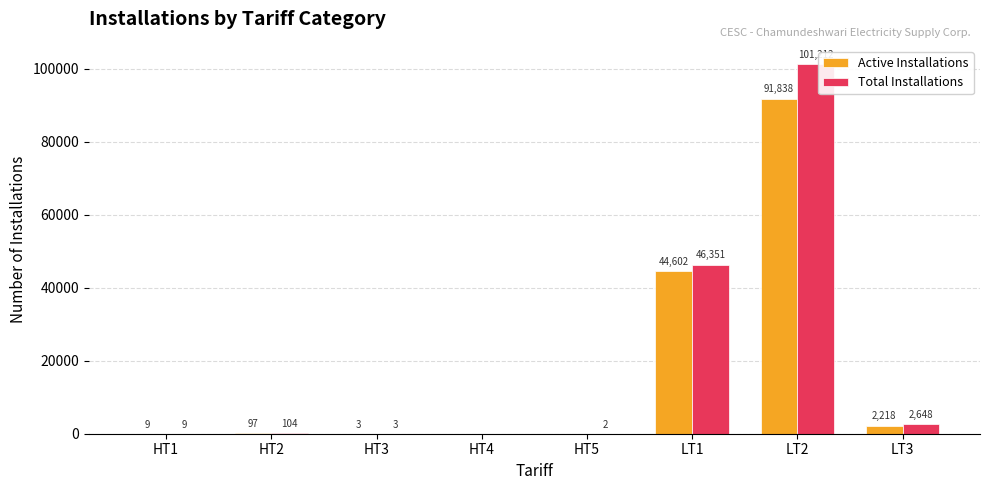

What is the maximum value for Total Installations?

101212